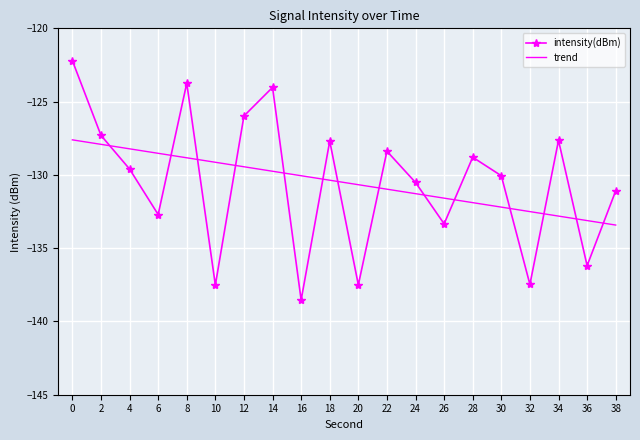

True or false: intensity(dBm) has more than 2 interior local peaks.

True